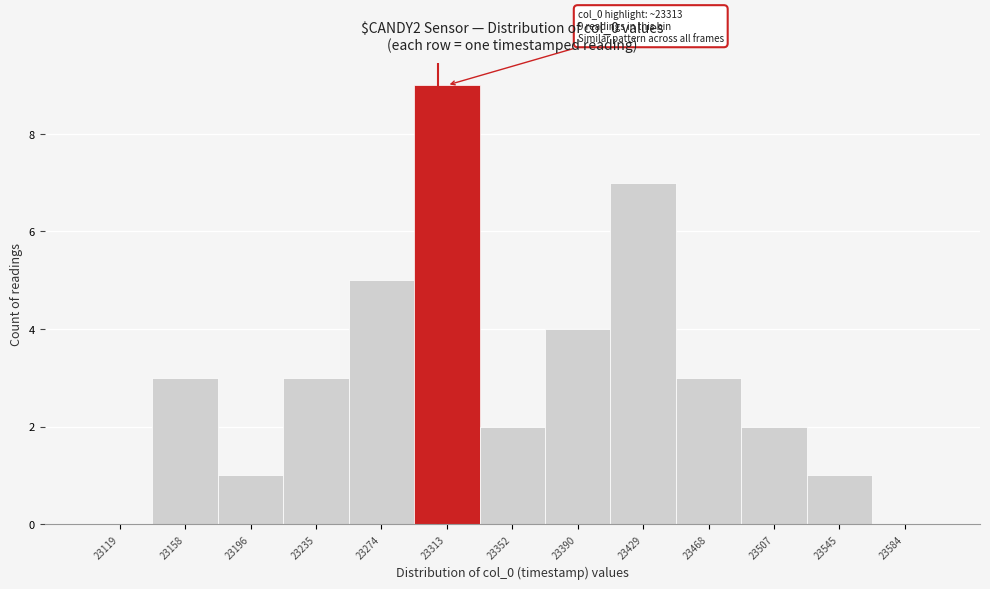

Which range on the x-axis has the tallest bar?

23295 to 23335